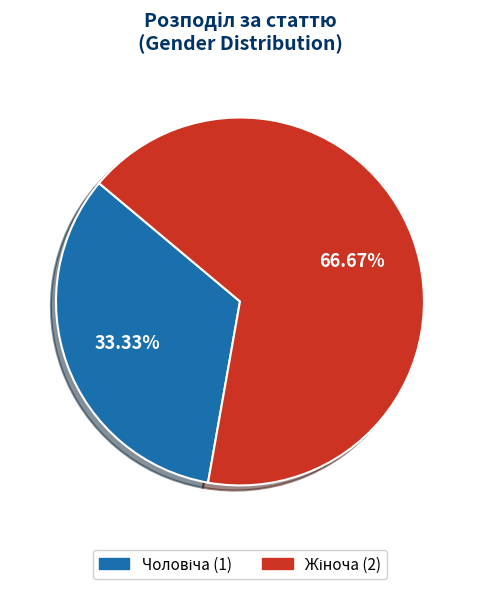

Count the number of slices in the pie.

2